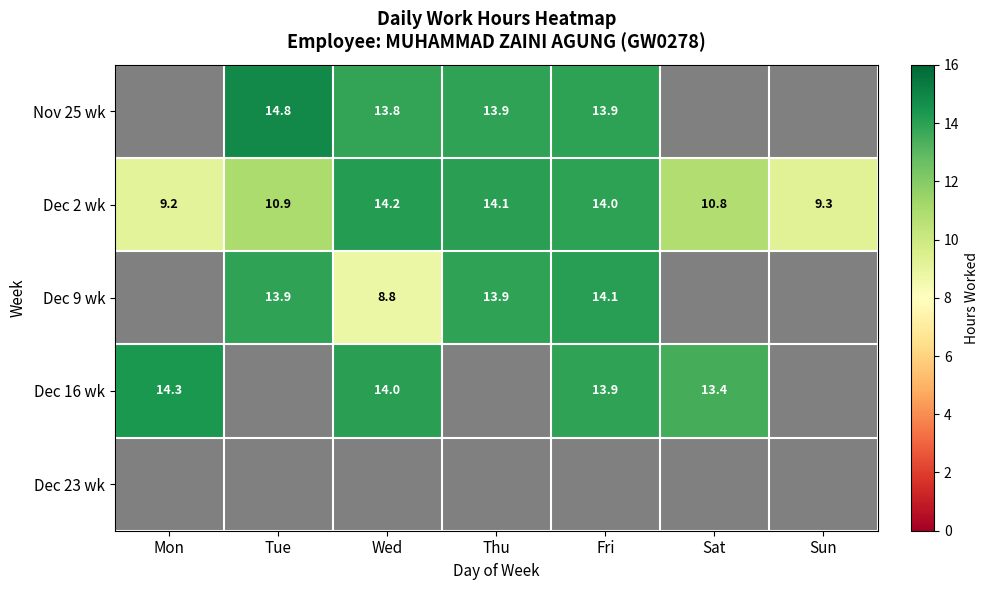

Is the value of Dec 2 wk at Fri greater than the value of Dec 23 wk at Tue?

No